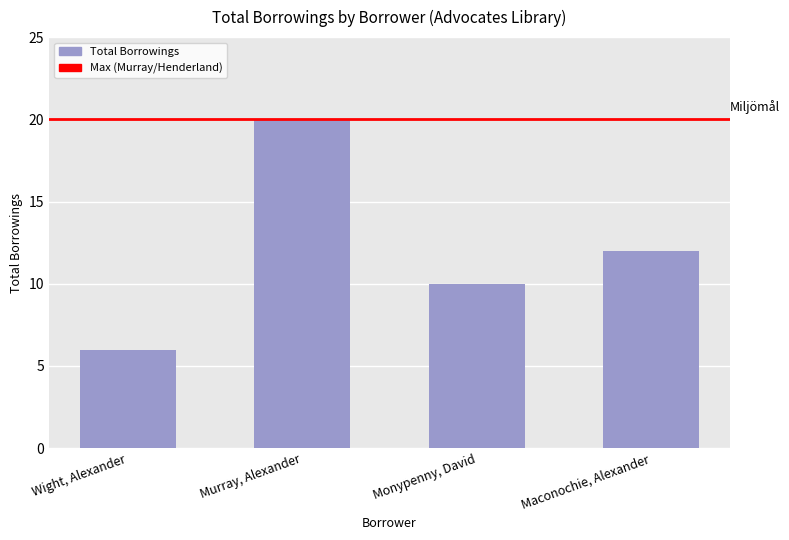

Where does the data first go above 12?

Murray, Alexander